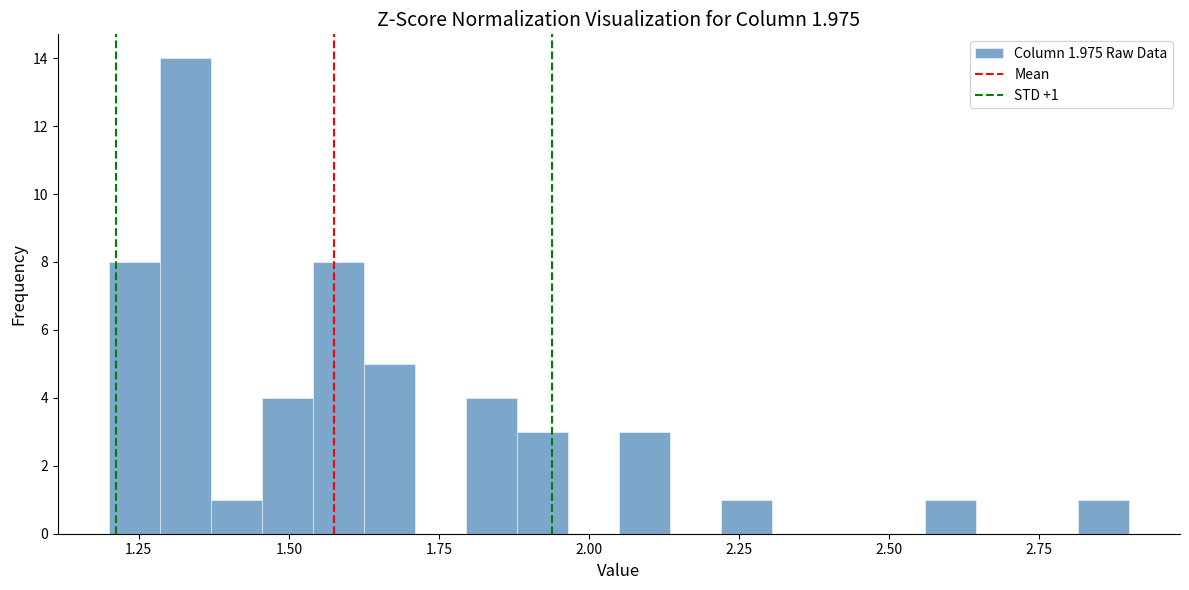

Read against the x-axis, roughly where is the centre of the tallest bar?

1.35